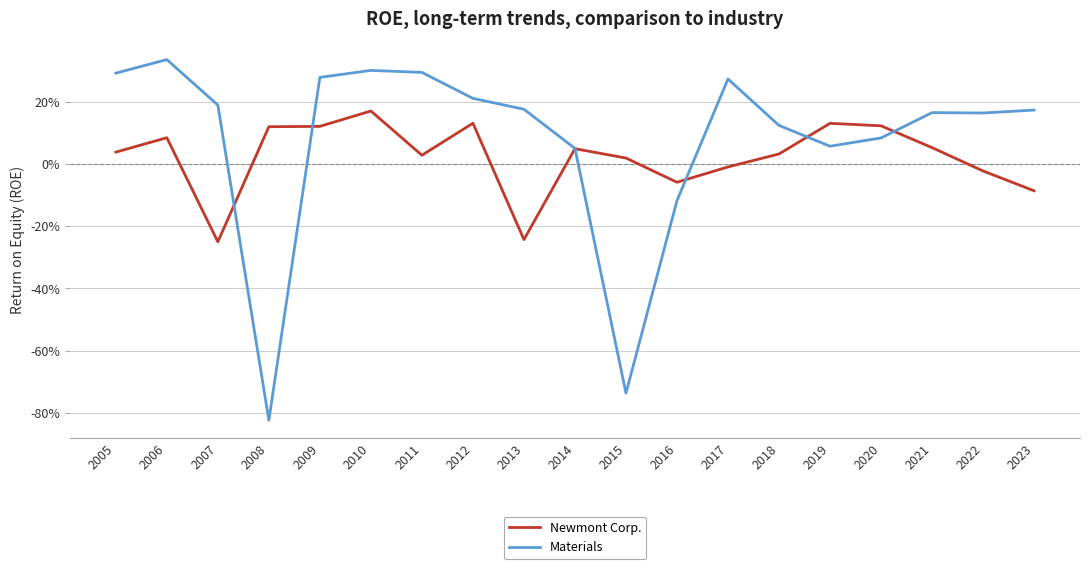

What are all the series names shown in the legend?

Newmont Corp., Materials